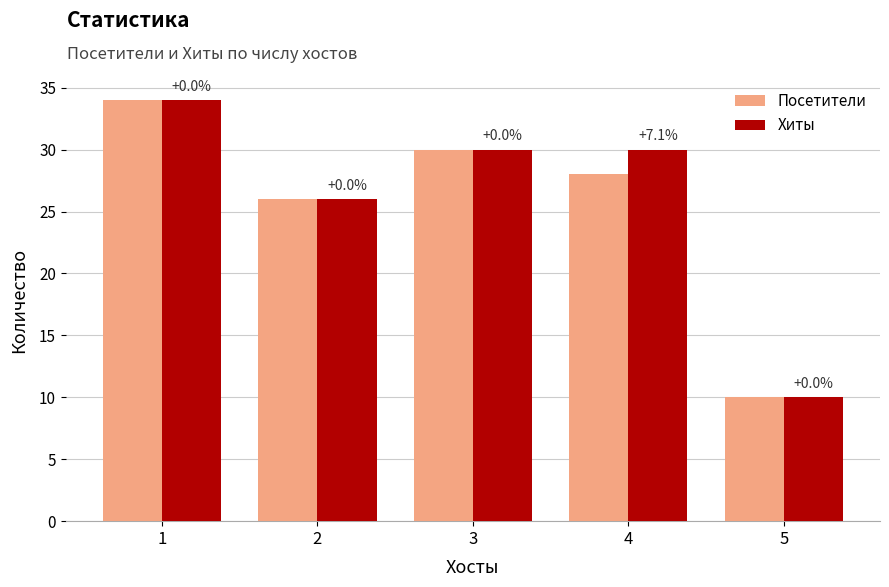

What is the greatest value displayed?

34